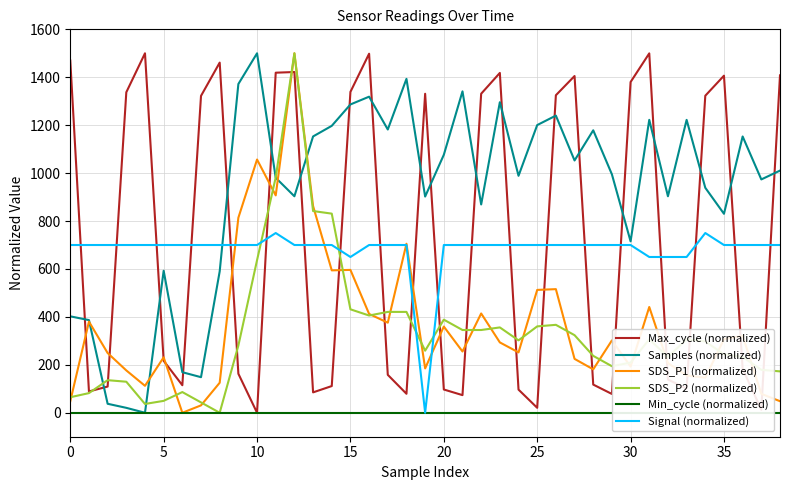

How many lines are shown in the chart?

6